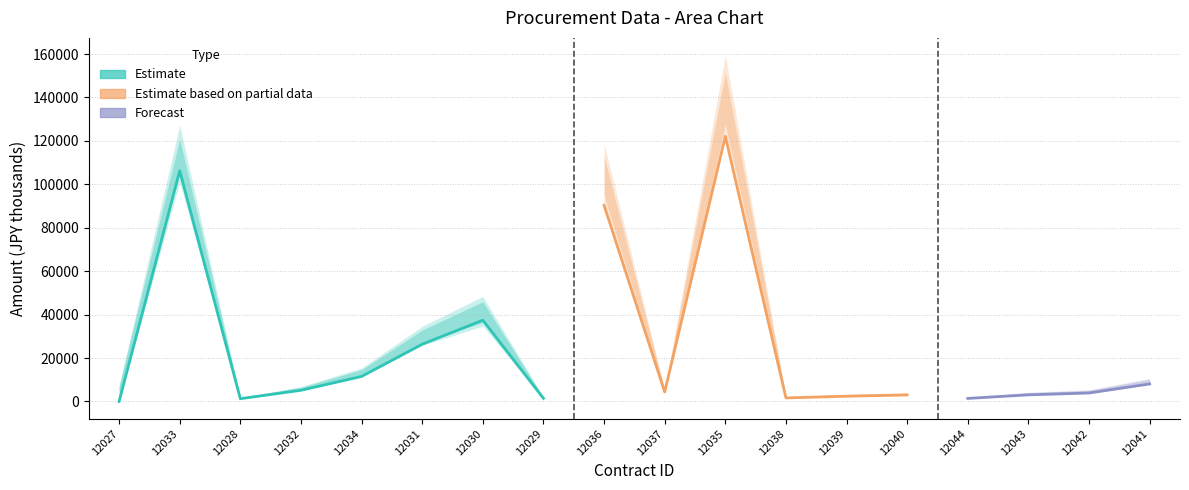

True or false: Lower Bound (col23) and Upper Bound (col15) intersect in this chart.

False